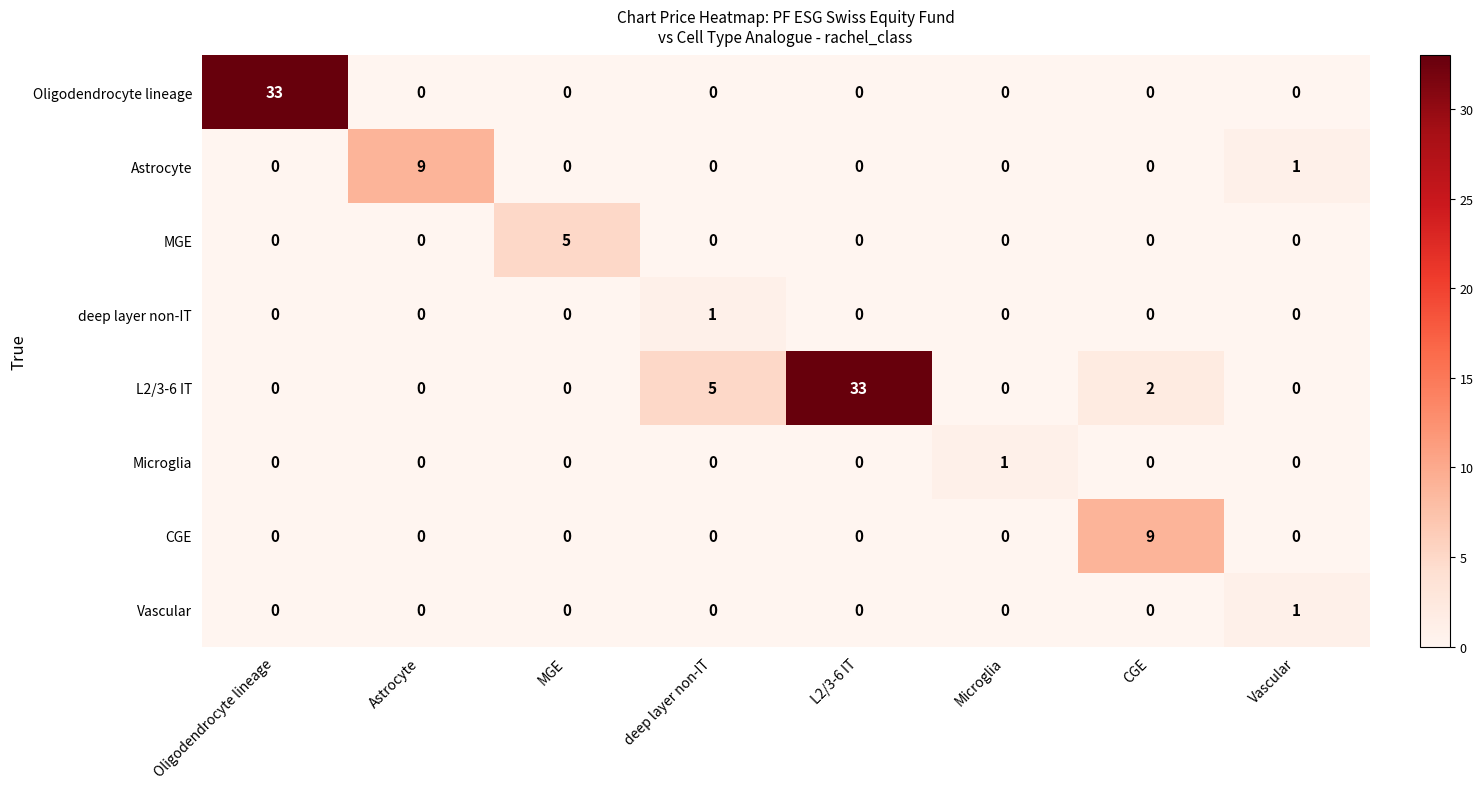

Which series has the largest total across all categories?

L2/3-6 IT